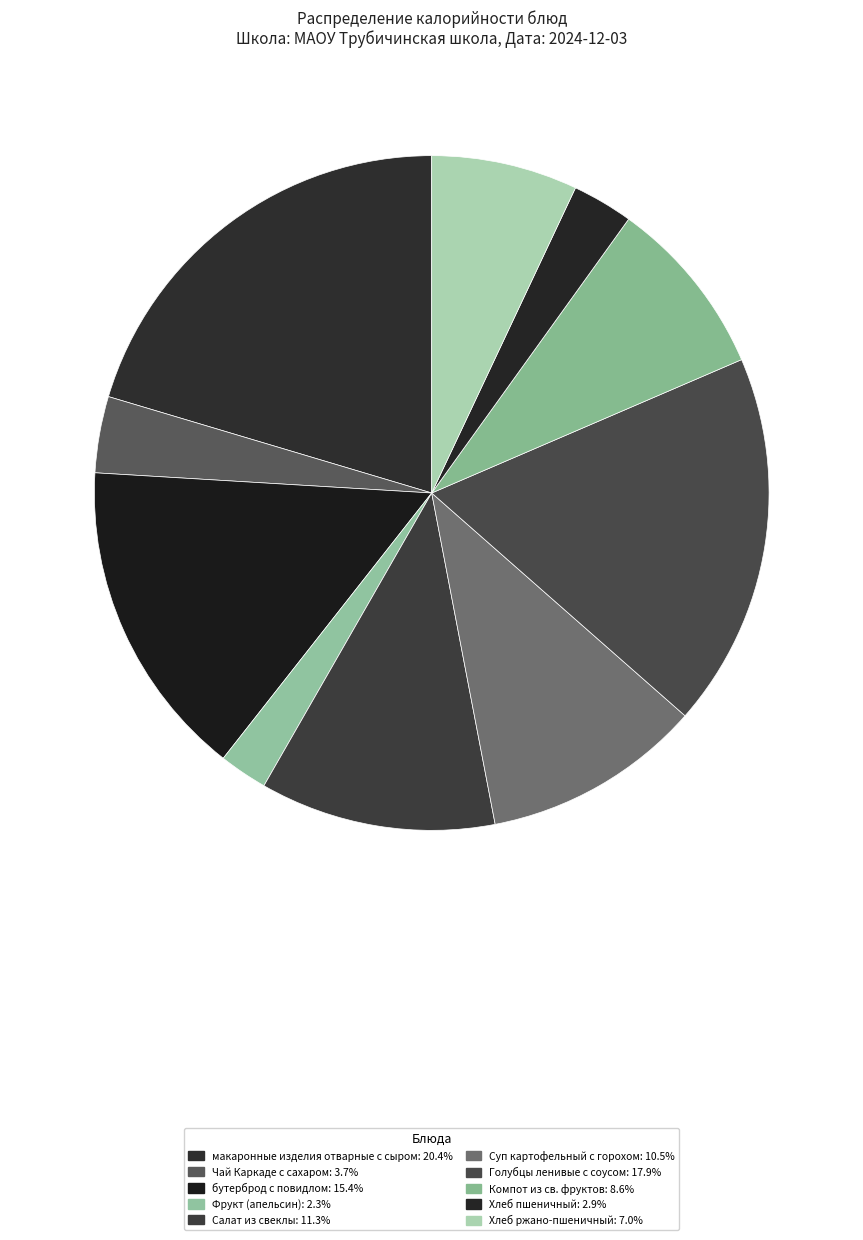

Is there any slice that represents more than half of the pie?

No